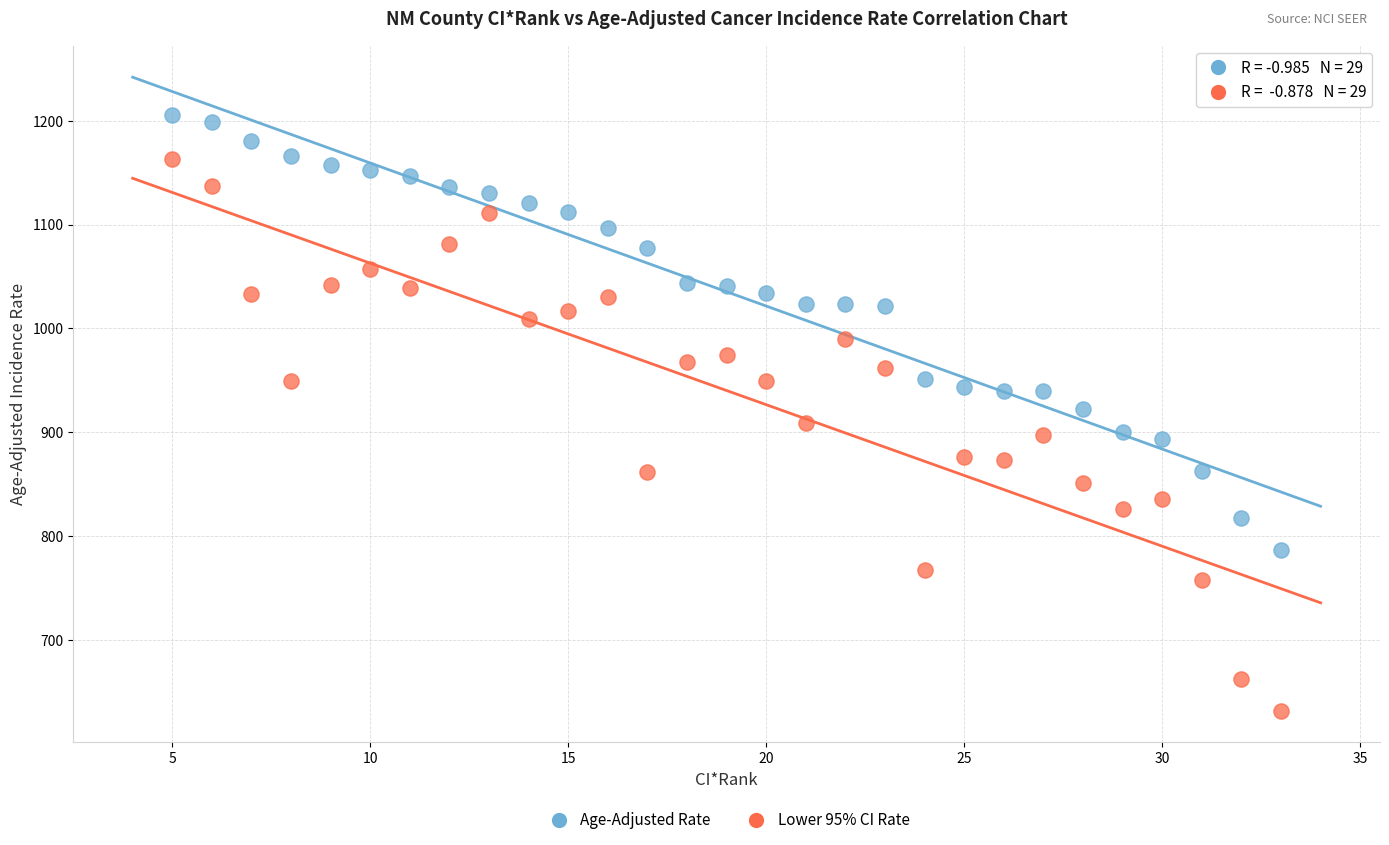

Which series contains the highest Y value?

Age-Adjusted Rate